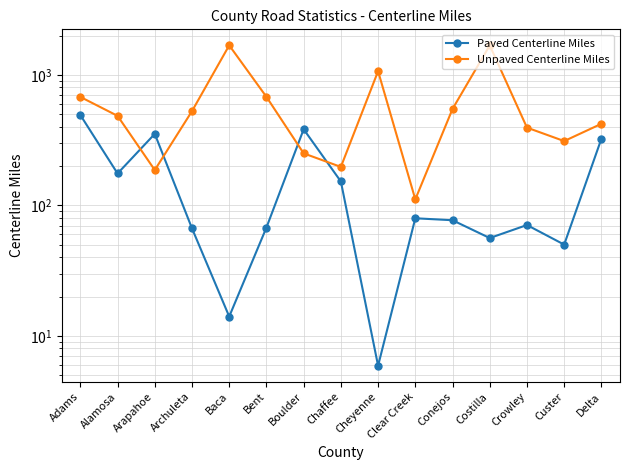

Rank the categories by Paved Centerline Miles value from highest to lowest.

Adams, Boulder, Arapahoe, Delta, Alamosa, Chaffee, Clear Creek, Conejos, Crowley, Bent, Archuleta, Costilla, Custer, Baca, Cheyenne